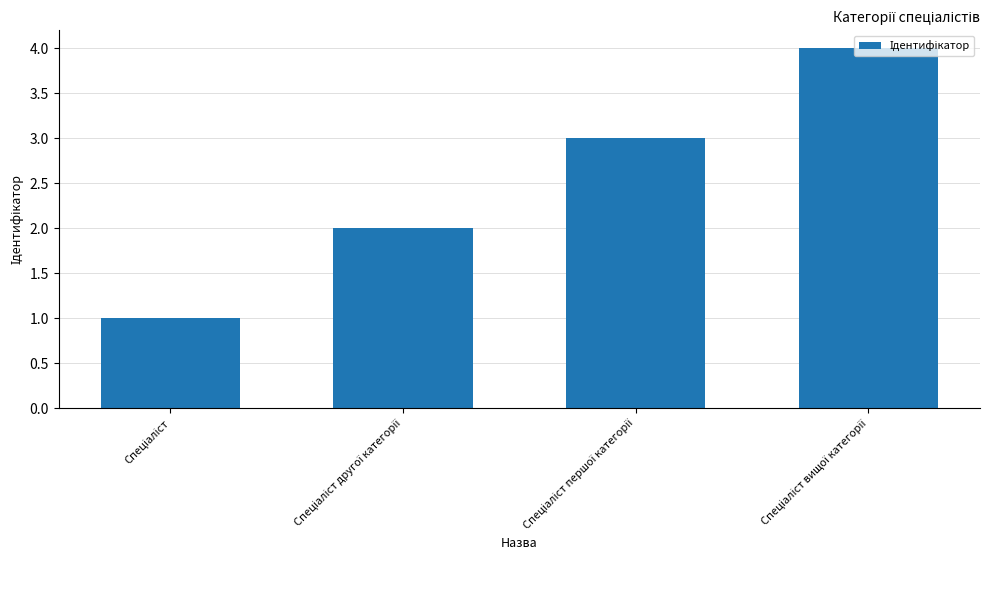

What is the sum of all values?

10